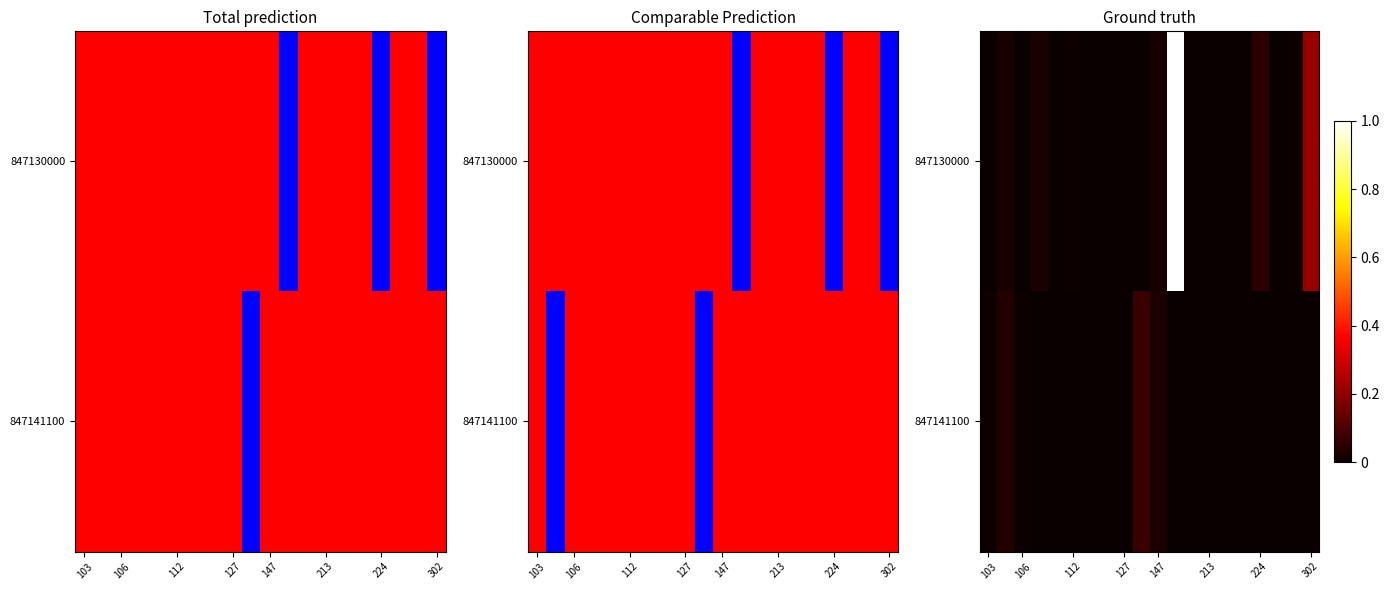

Which series has the widest spread of values?

847130000